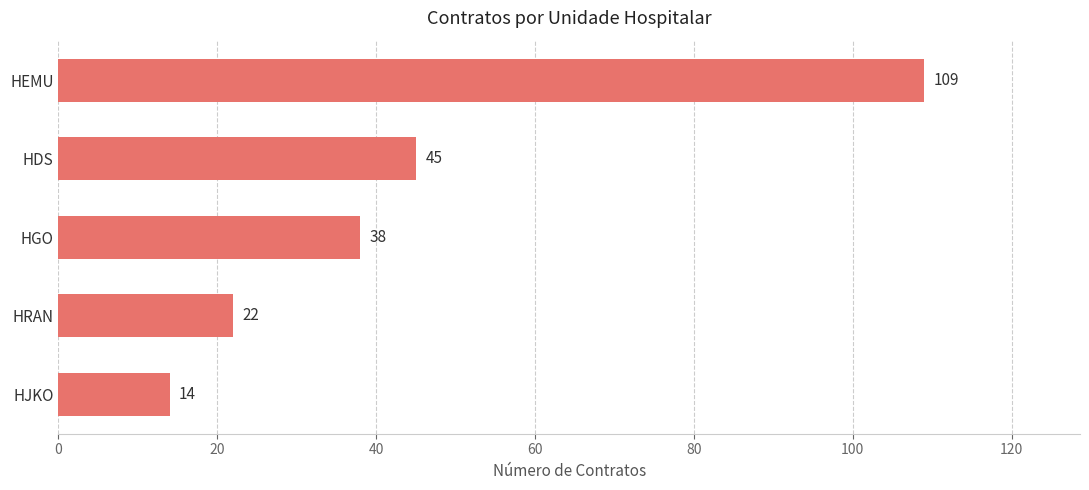

What is the value of the 3rd bar from the top?

38